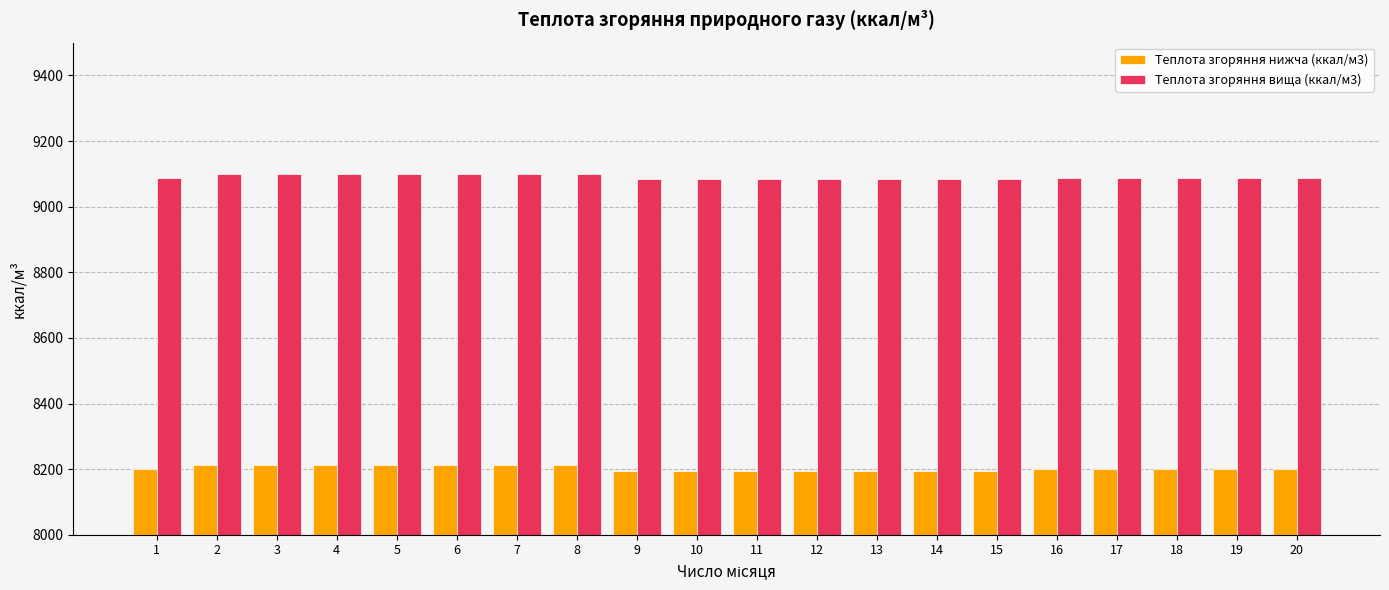

Is it true that Теплота згоряння вища (ккал/м3) equals 9100.0 at 6?

True